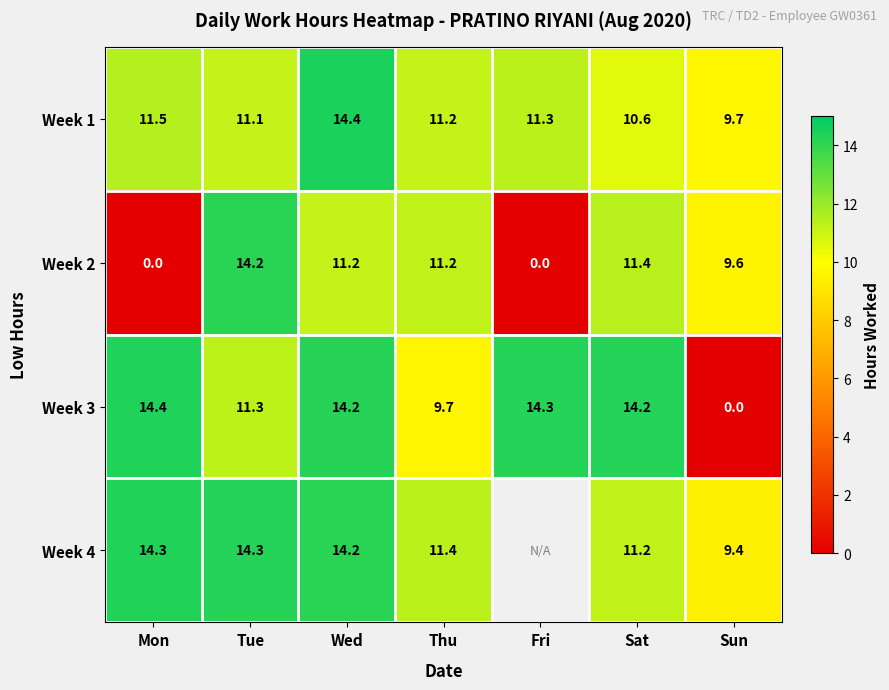

Where does the Week 2 series first go above 11?

Tue